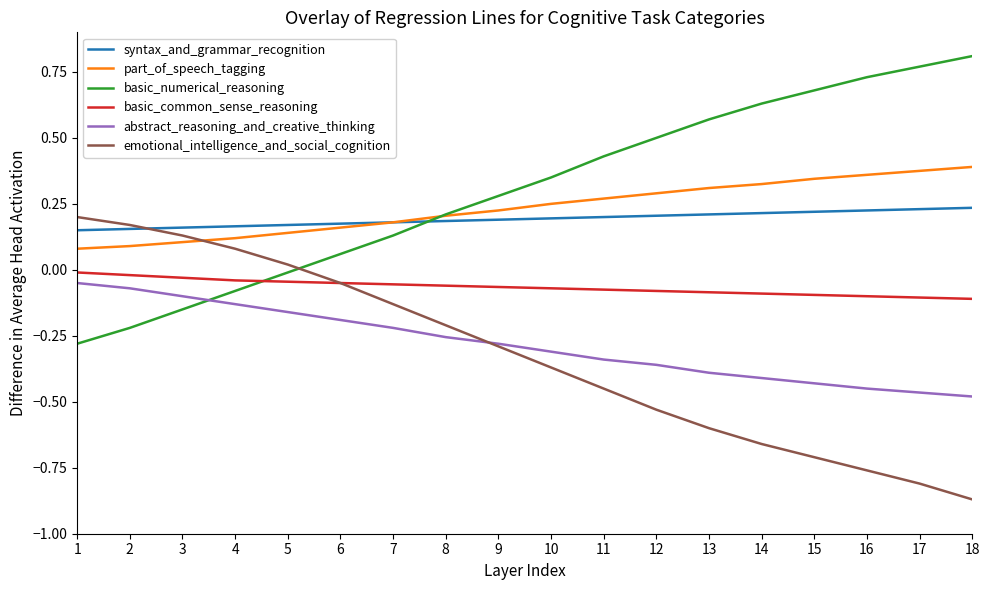

At which label does emotional_intelligence_and_social_cognition reach its minimum?

18